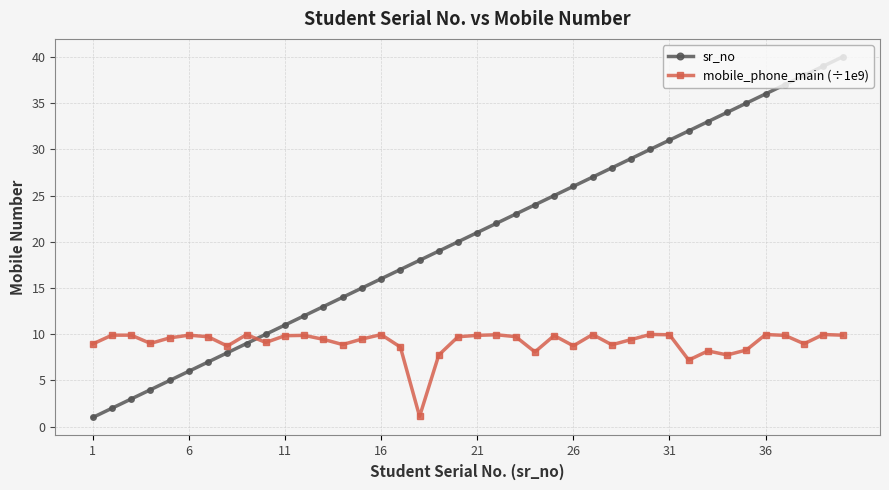

How many intersections are there between sr_no and mobile_phone_main (÷1e9)?

1